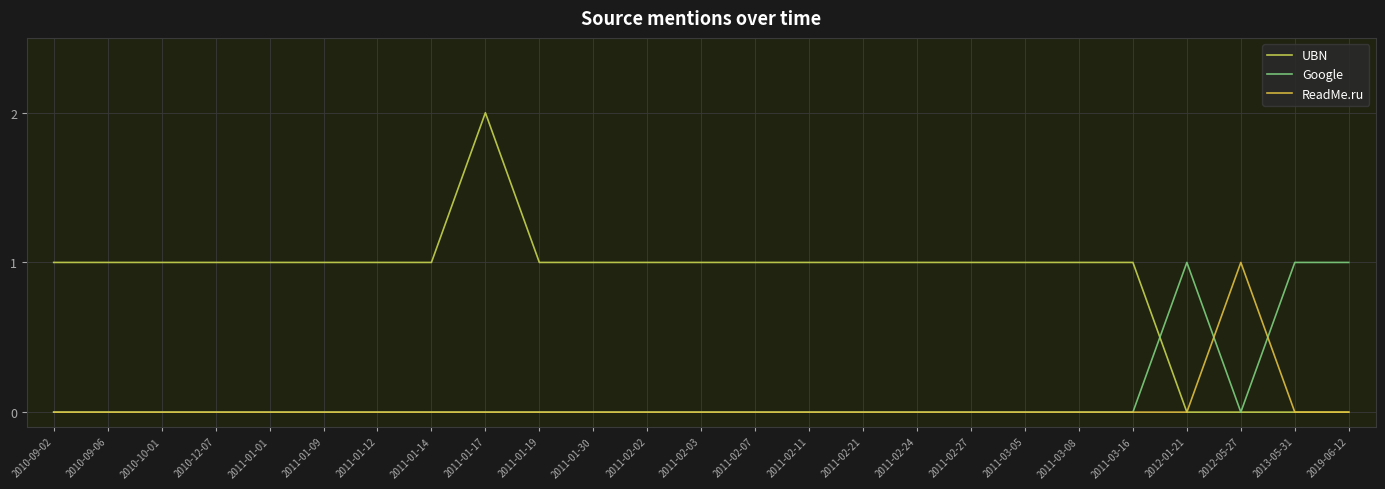

Is it true that Google equals 0 at 2010-09-02?

False